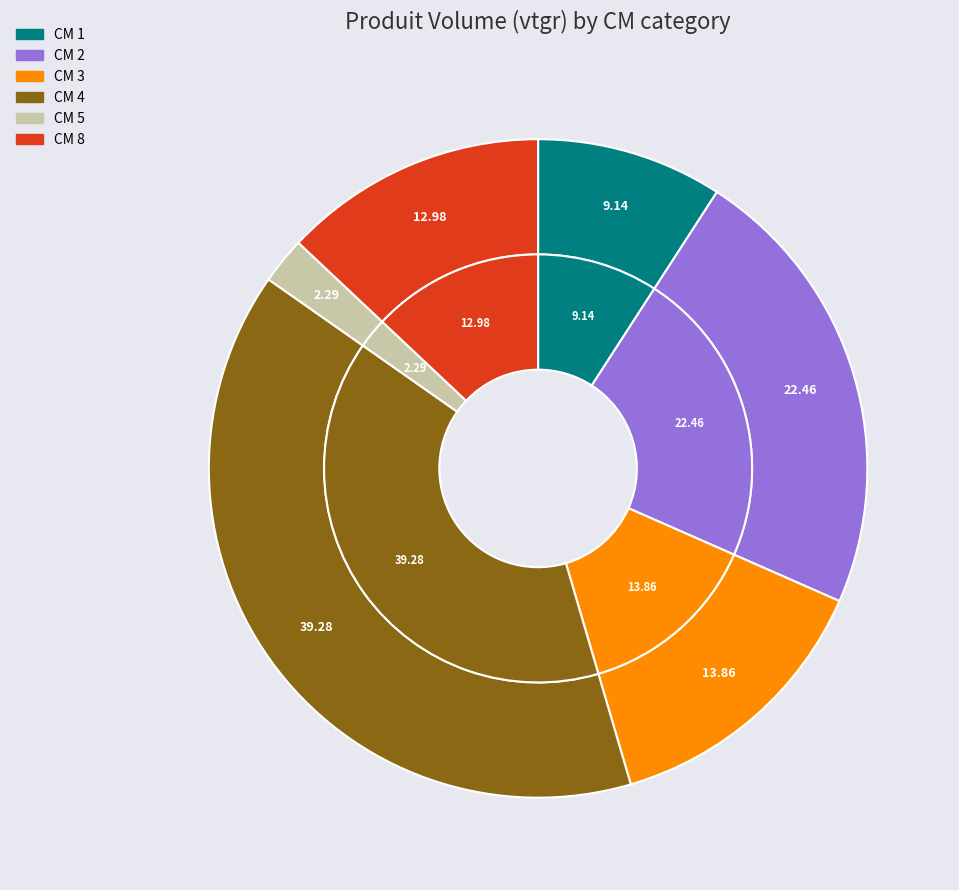

How many slices are in this pie chart?

6